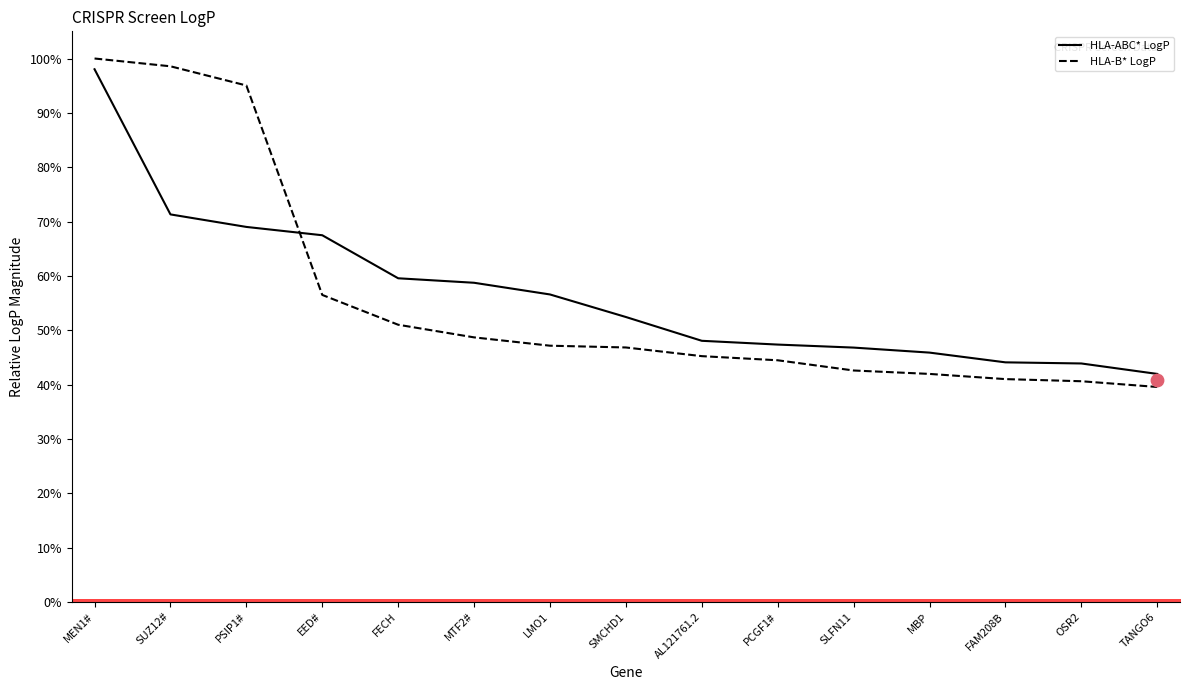

At how many categories does at least one series exceed 77?

3